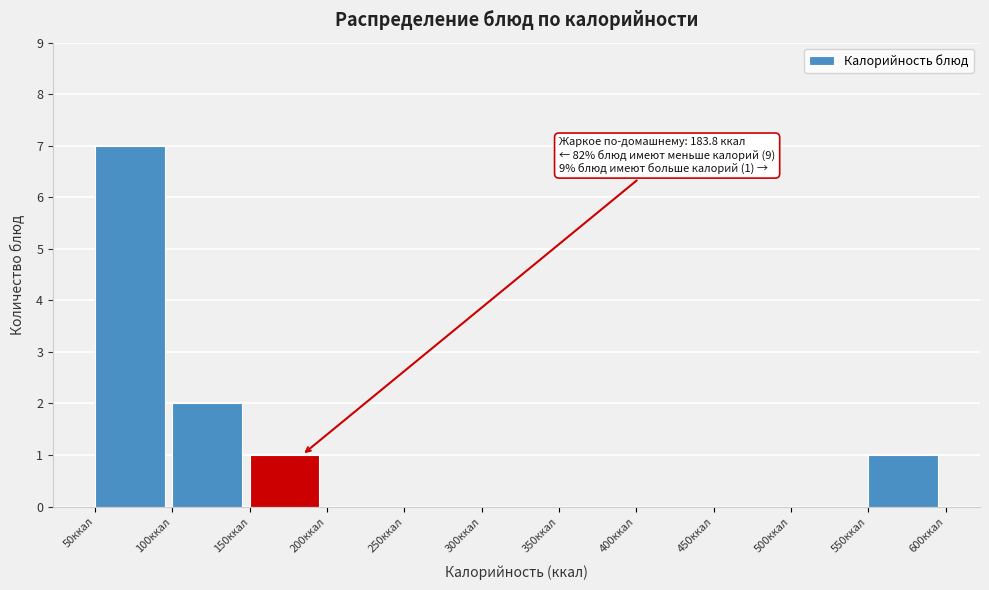

Which range on the x-axis has the tallest bar?

50 to 100